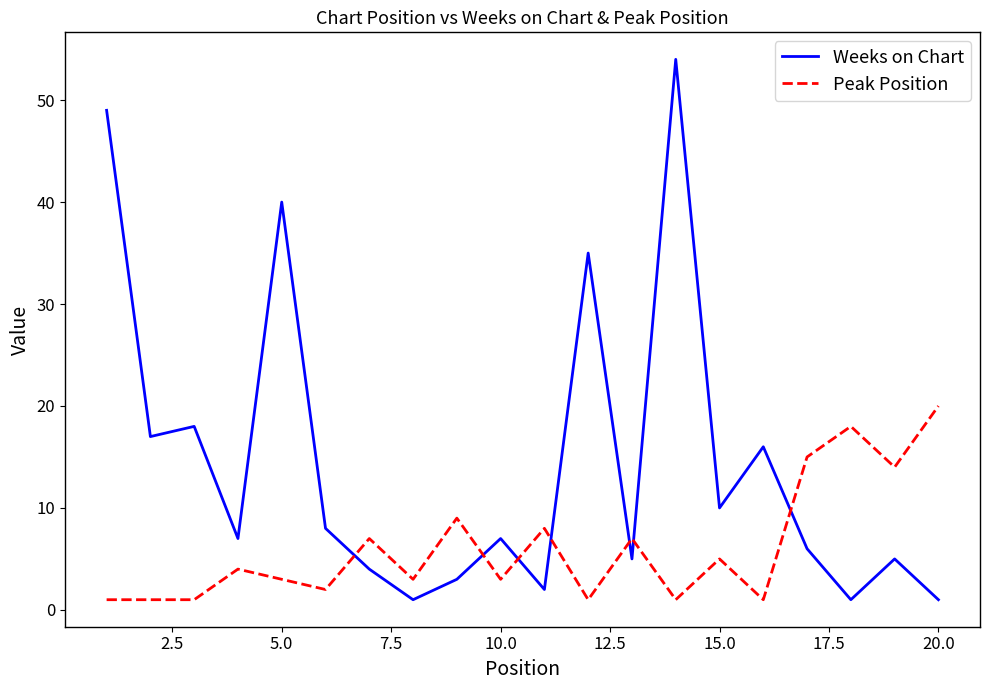

How many intersections are there between Weeks on Chart and Peak Position?

7